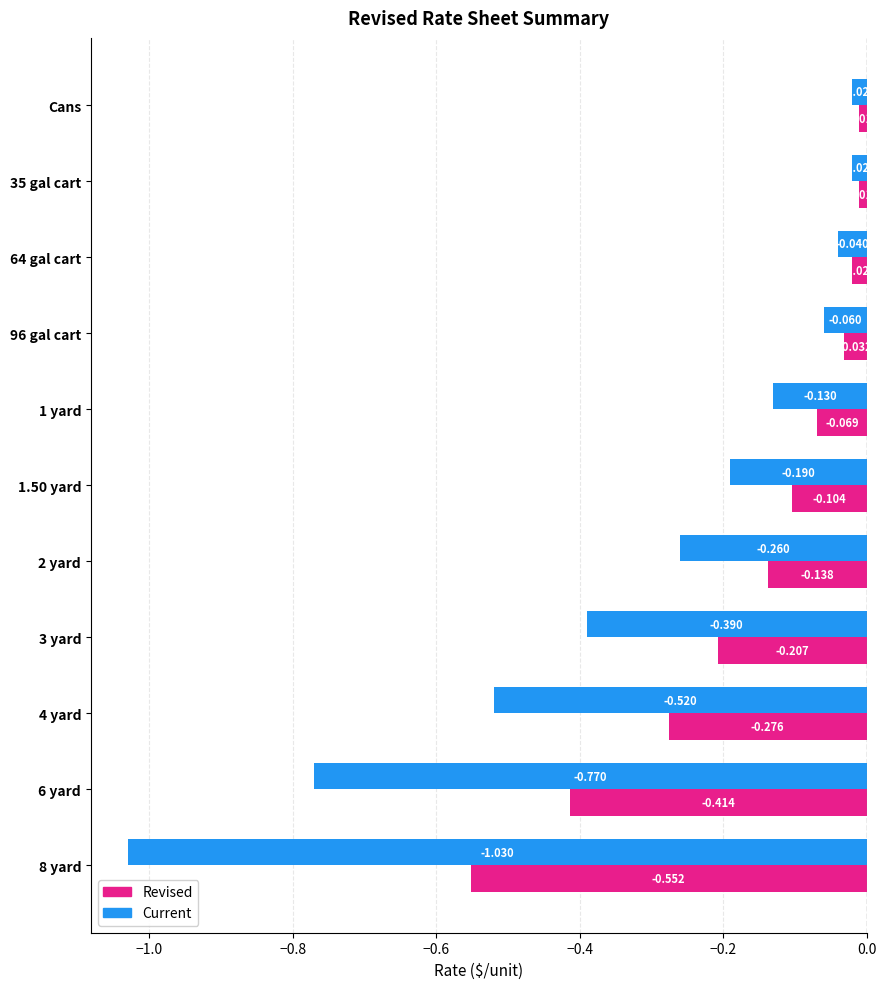

Which series has the largest total across all categories?

Revised